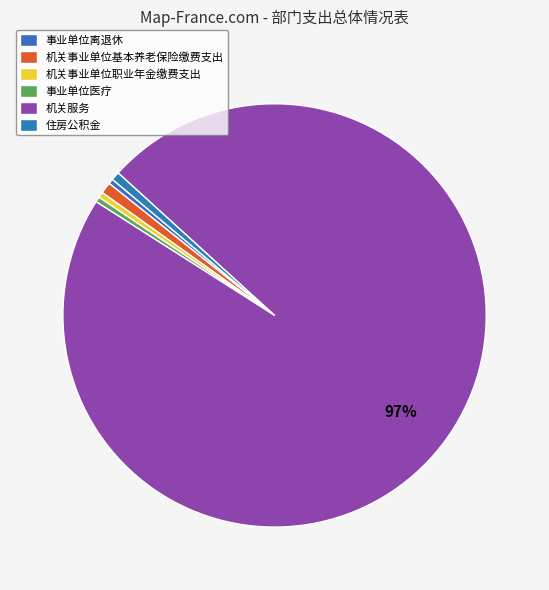

Is there a majority slice in this chart?

Yes